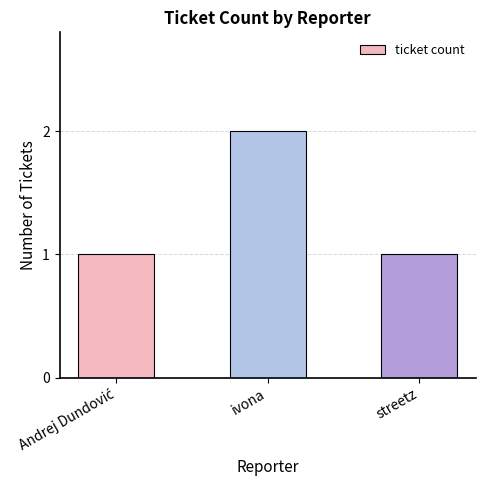

What is the label of the 2nd bar from the right?

ivona